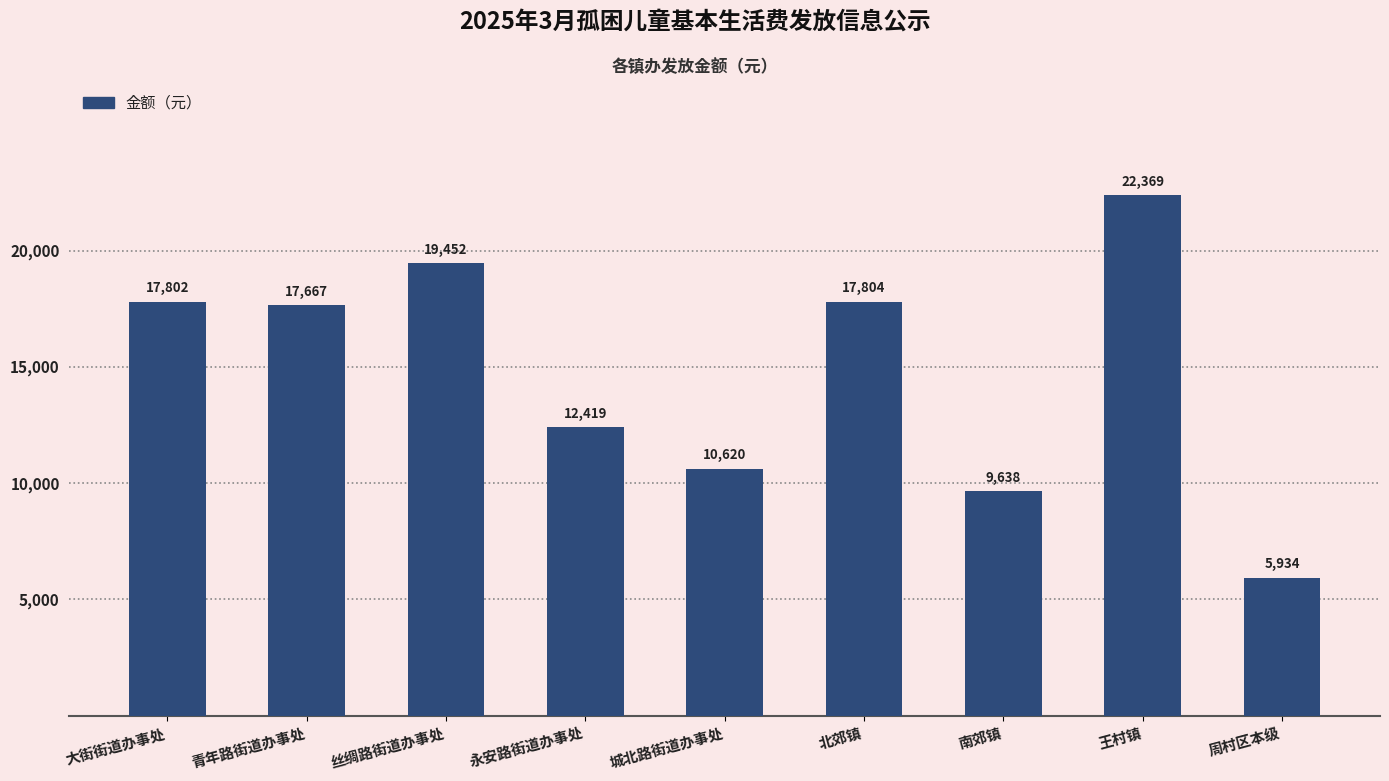

What is the value of the 3rd bar from the left?

19452.0